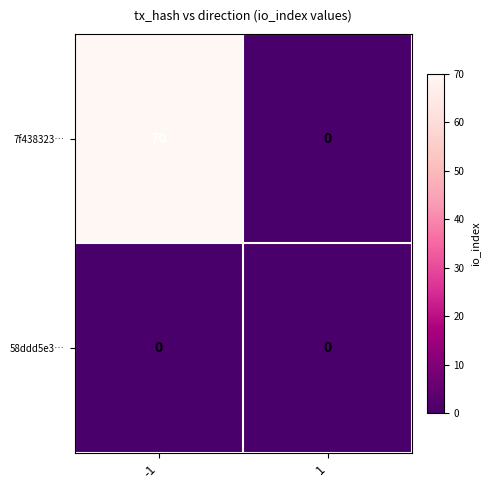

The value of 7f438323… at 1 is 0. True or false?

True